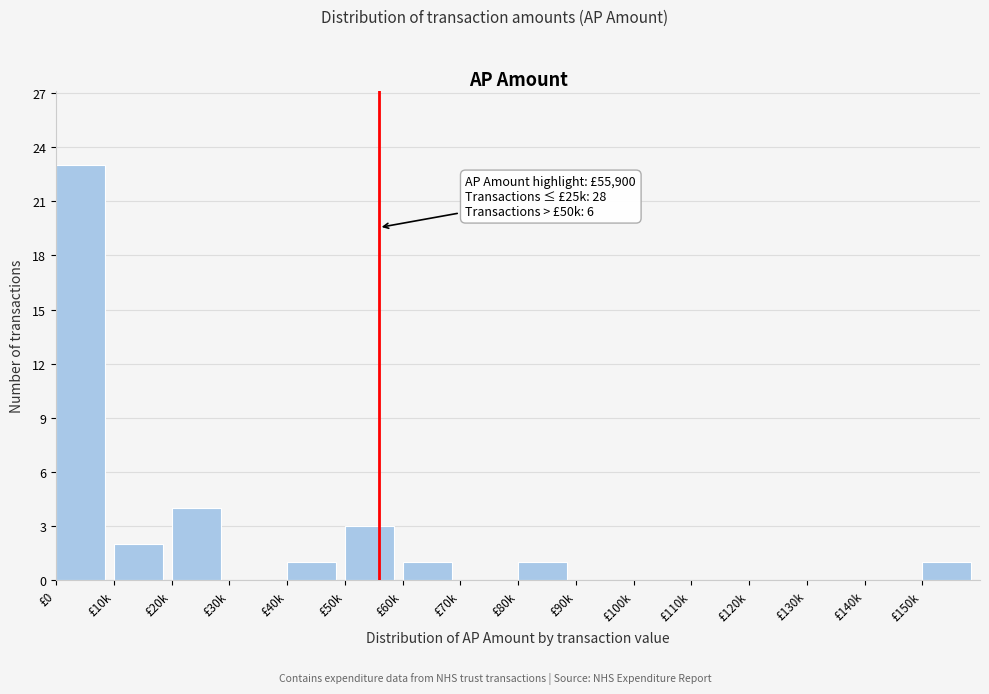

Reading left to right, what are all the values shown in this chart?

£0=23	£10k=2	£20k=4	£30k=0	£40k=1	£50k=3	£60k=1	£70k=0	£80k=1	£90k=0	£100k=0	£110k=0	£120k=0	£130k=0	£140k=0	£150k=1